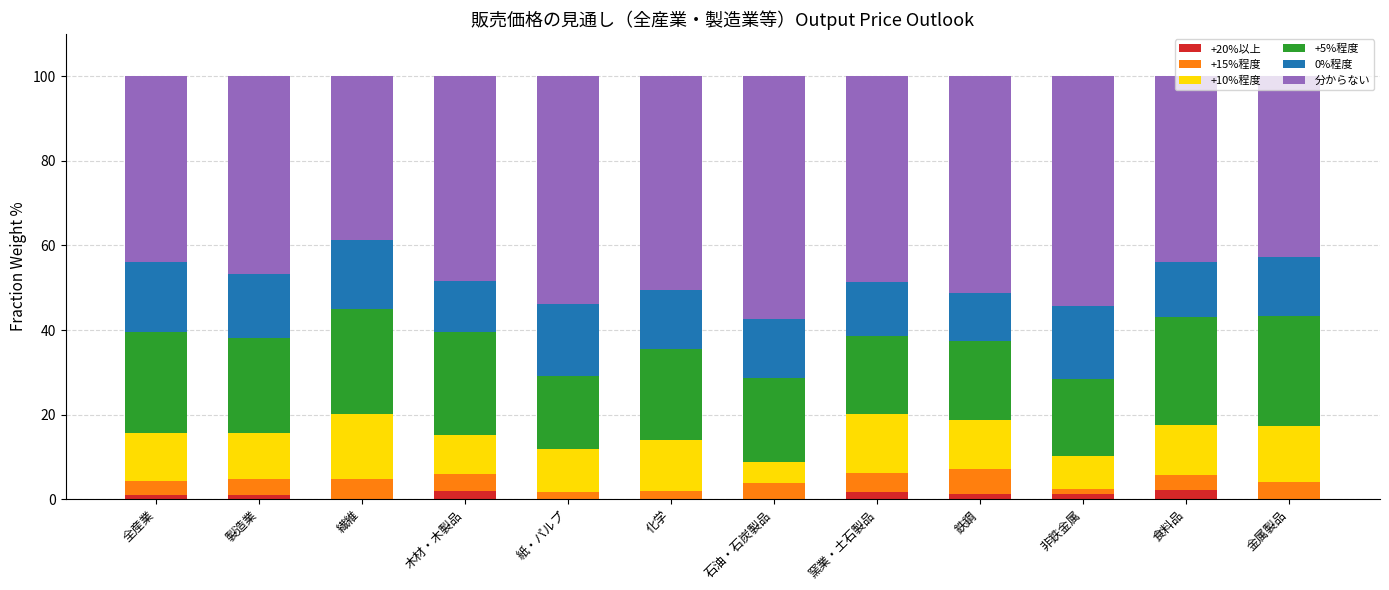

What is the highest value of the +20%以上 series?

2.2